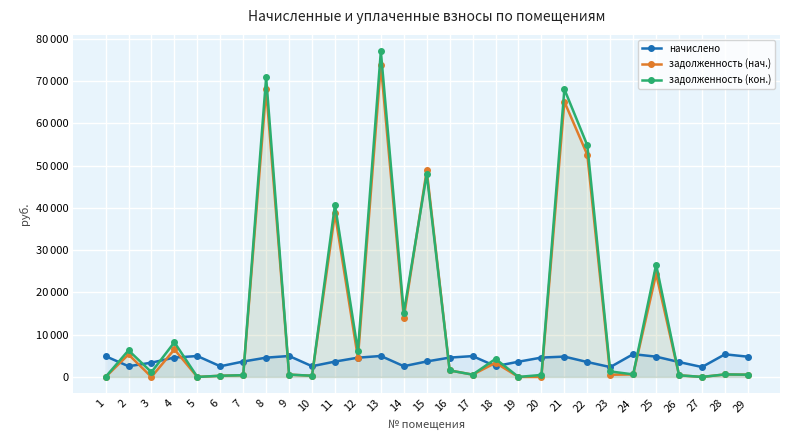

What are all the series names shown in the legend?

начислено, задолженность (нач.), задолженность (кон.)